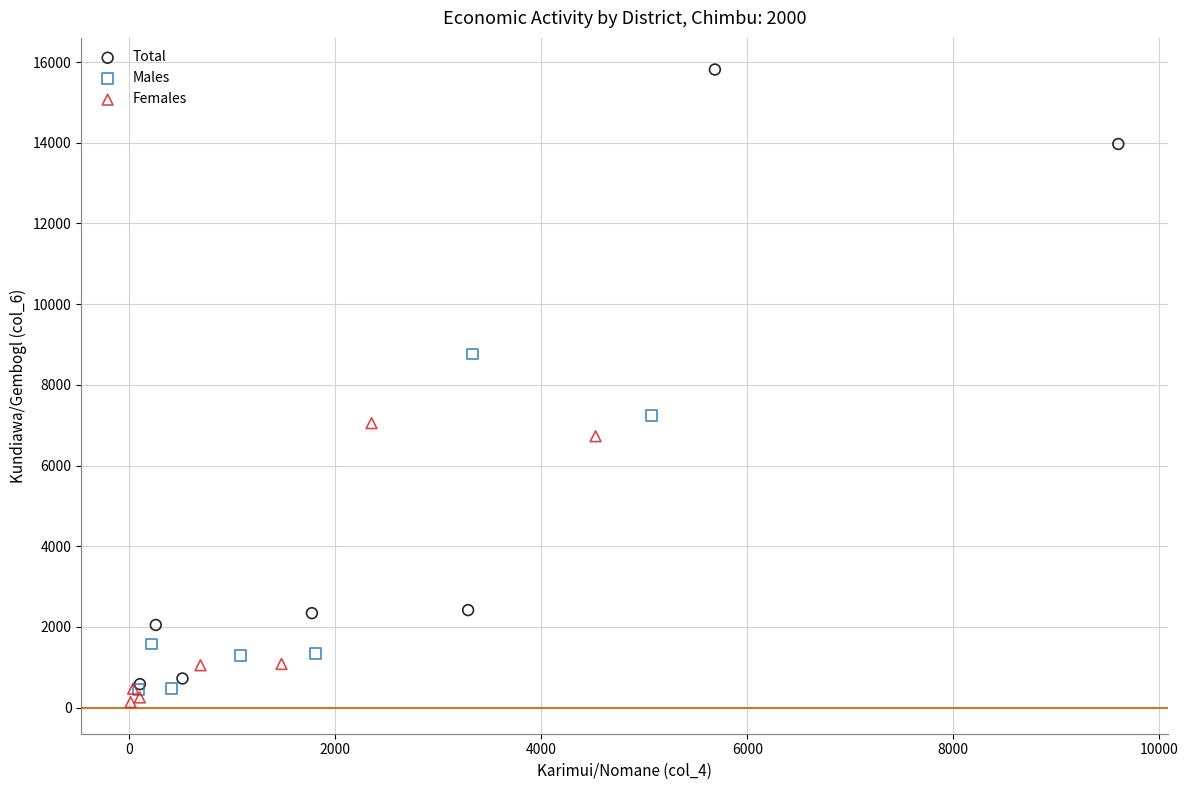

Which series has the widest spread of Y values?

Total